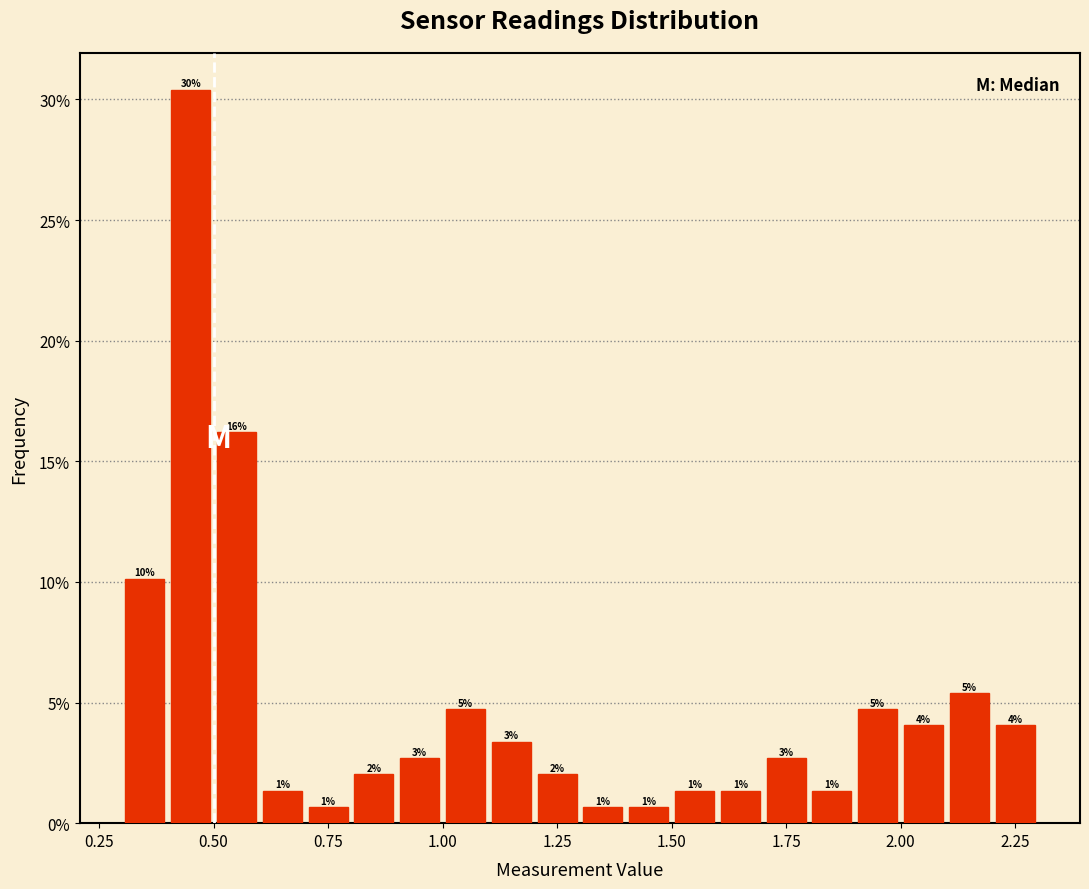

Read against the x-axis, roughly where is the centre of the tallest bar?

0.45